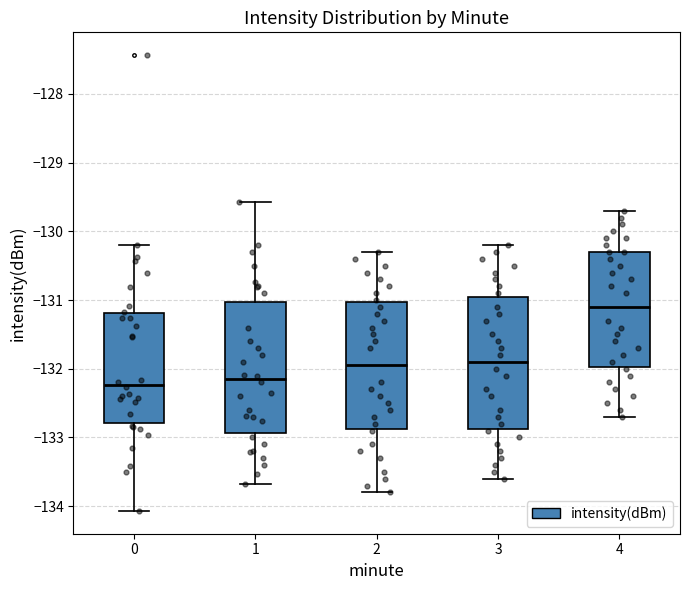

Reading left to right, read every box against the y-axis: the position of its median line, the range the box covers, and the ends of its whiskers. The values are not printed on the chart, so give them approximately, as read against the axis.

0: median -132.2, box -132.8 to -131.2, whiskers -134.1 to -130.2
1: median -132.1, box -132.9 to -131.0, whiskers -133.7 to -129.6
2: median -131.9, box -132.9 to -131.0, whiskers -133.8 to -130.3
3: median -131.9, box -132.9 to -130.9, whiskers -133.6 to -130.2
4: median -131.1, box -132.0 to -130.3, whiskers -132.7 to -129.7